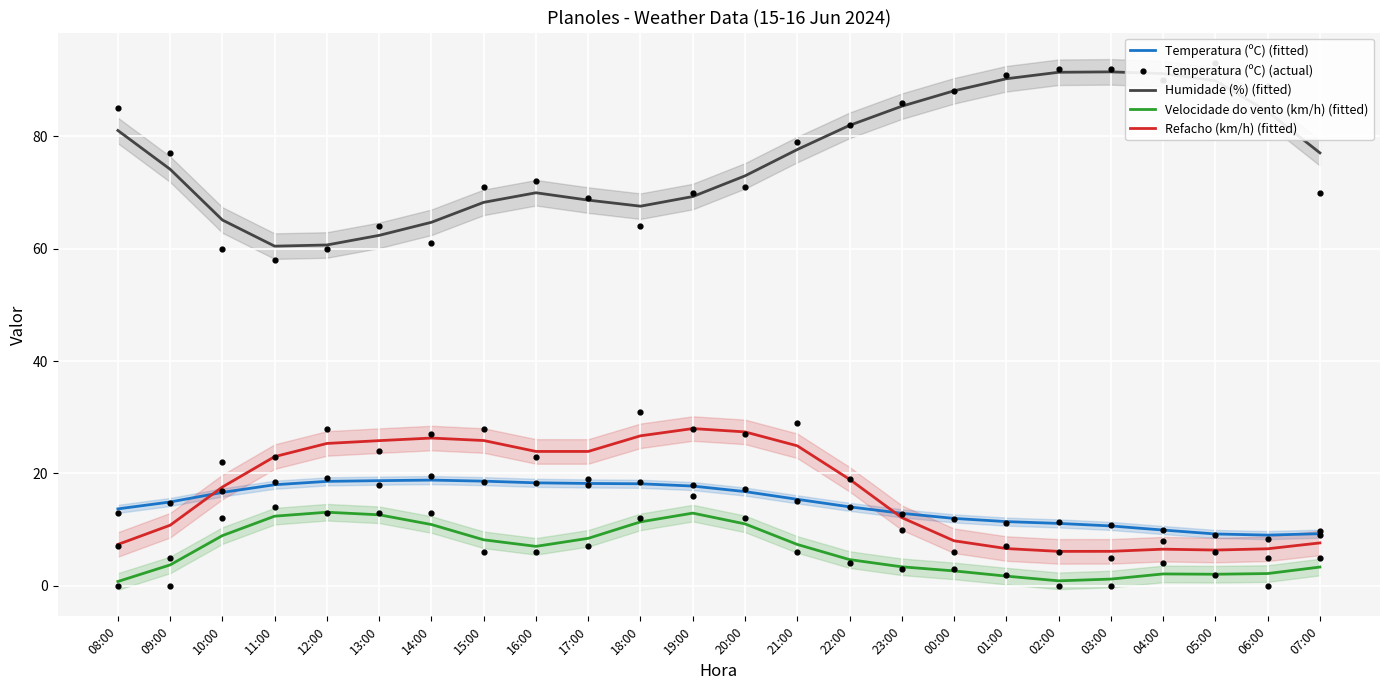

Is the value of Temperatura (ºC) (actual) at 05:00 greater than the value of Temperatura (ºC) (fitted) at 10:00?

No